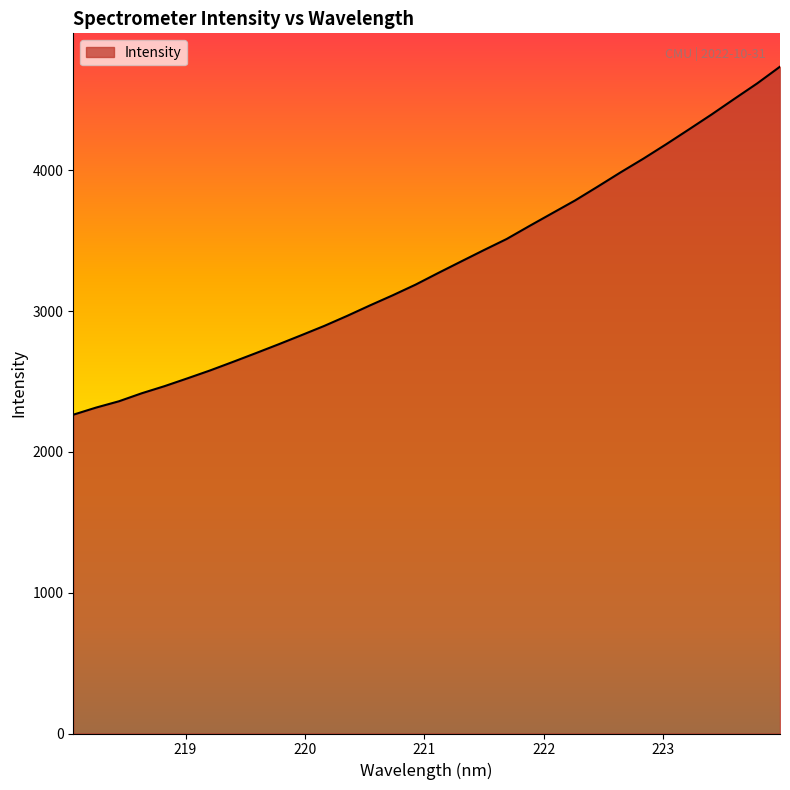

Reading right to left, what are all the values shown in this chart?

4737.6	4618.9	4509.4	4398.5	4291.8	4186.3	4084.0	3986.7	3885.9	3786.9	3696.5	3605.8	3513.3	3434.3	3353.4	3271.9	3188.7	3113.2	3041.2	2966.8	2895.8	2830.0	2765.3	2702.3	2640.4	2579.7	2523.2	2467.9	2417.3	2360.4	2315.6	2265.0